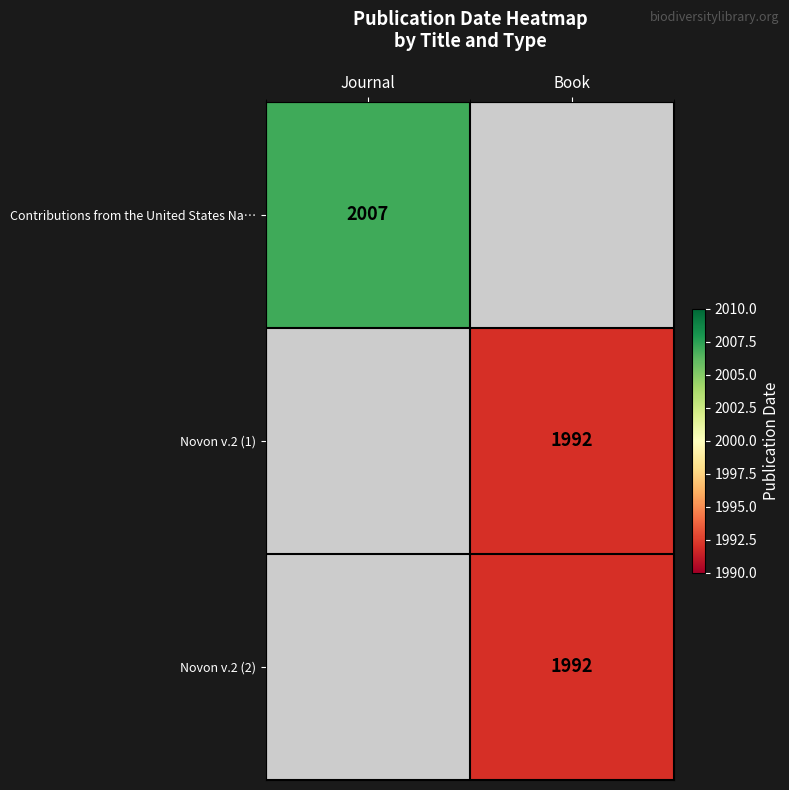

The Novon v.2 (1) series shows 1992 at Book. True or false?

True